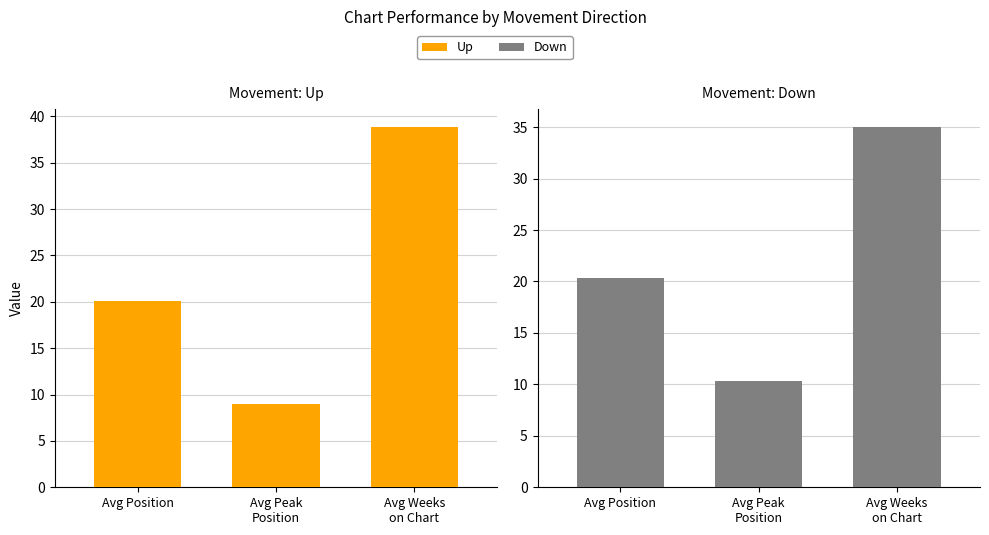

Rank the series by their maximum value, from lowest to highest.

Down, Up